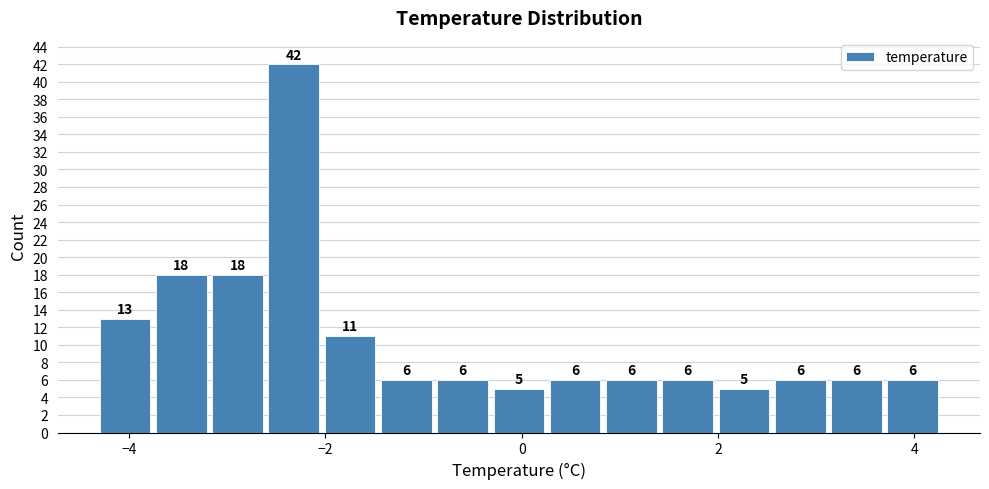

Around what value on the x-axis is the tallest bar? Give the approximate position of its centre, as read against the axis.

-2.4